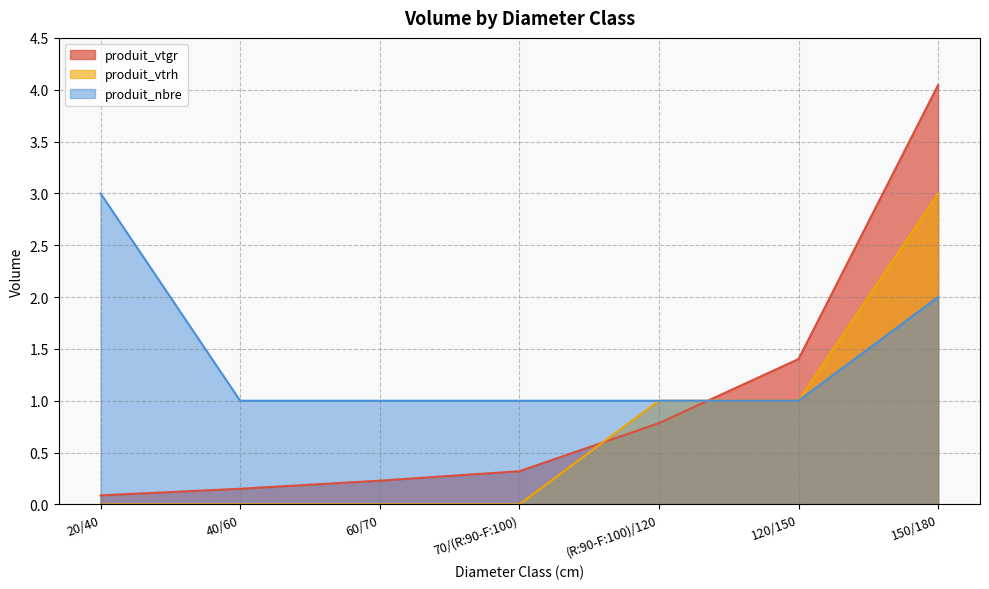

Rank the series by their average value, from lowest to highest.

produit_vtrh, produit_vtgr, produit_nbre